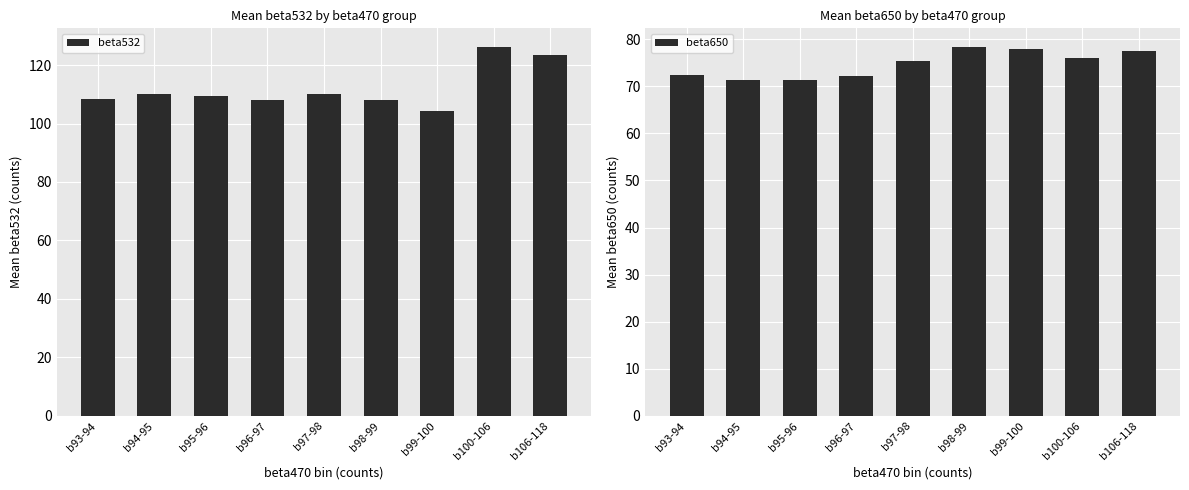

List the series in order of their overall mean, highest first.

beta532, beta650